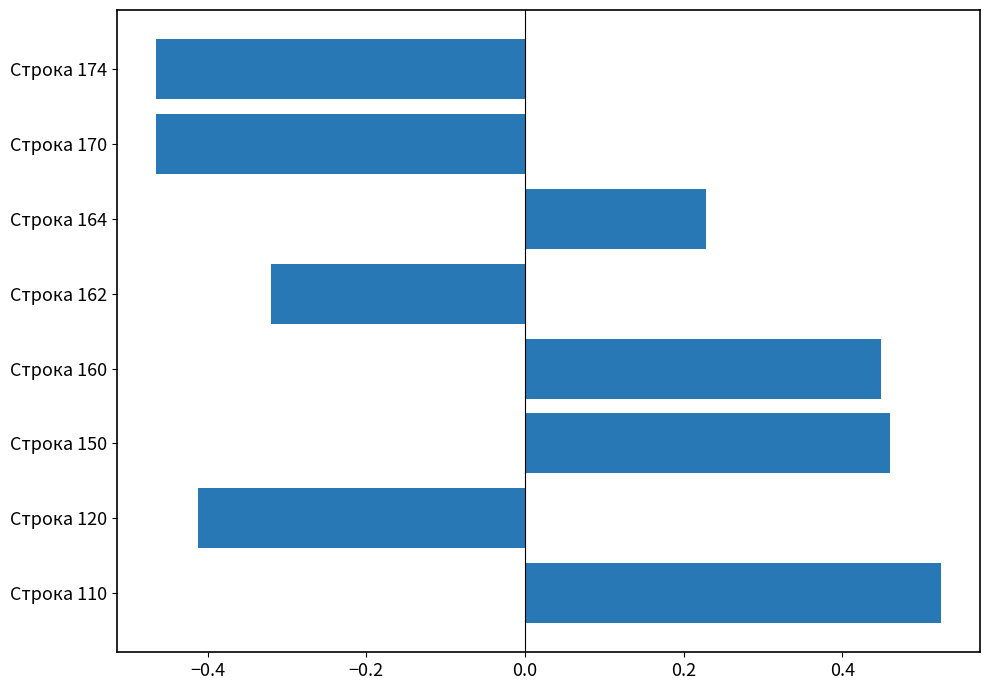

What is the sum of the values at Строка 120 and Строка 174?

-0.9